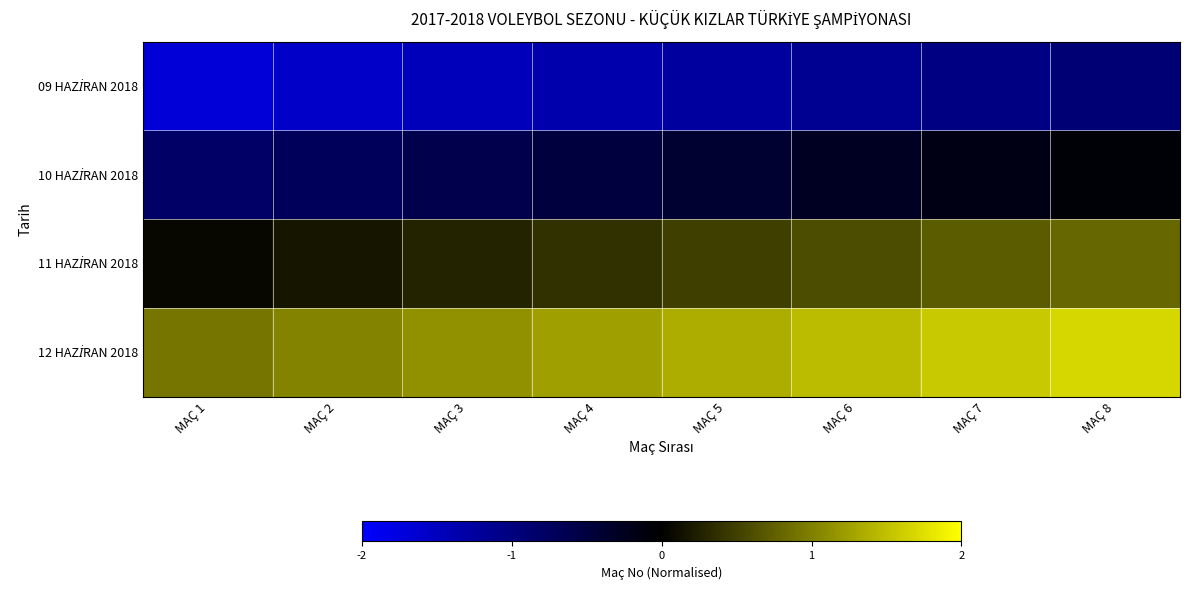

List the series in order of their overall mean, highest first.

12 HAZİRAN 2018, 11 HAZİRAN 2018, 10 HAZİRAN 2018, 09 HAZİRAN 2018